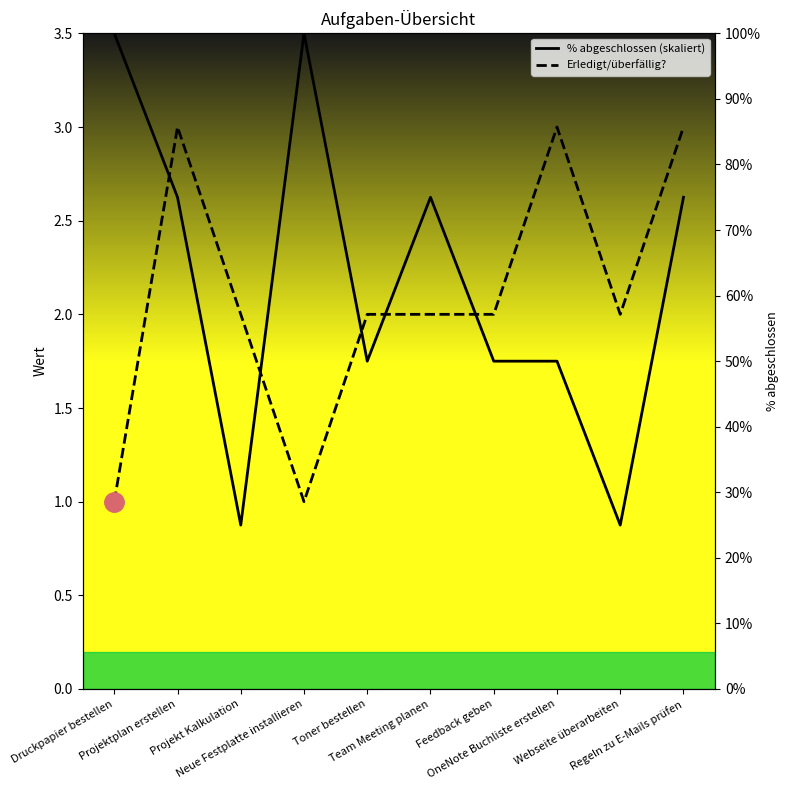

How many lines are shown in the chart?

2